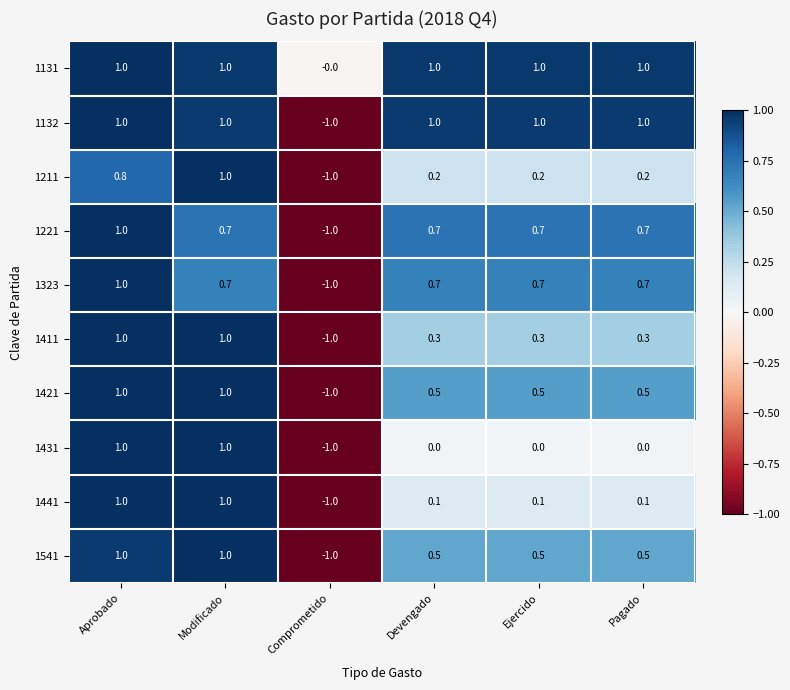

Count the 1411 values in the range 0 to 1.

5